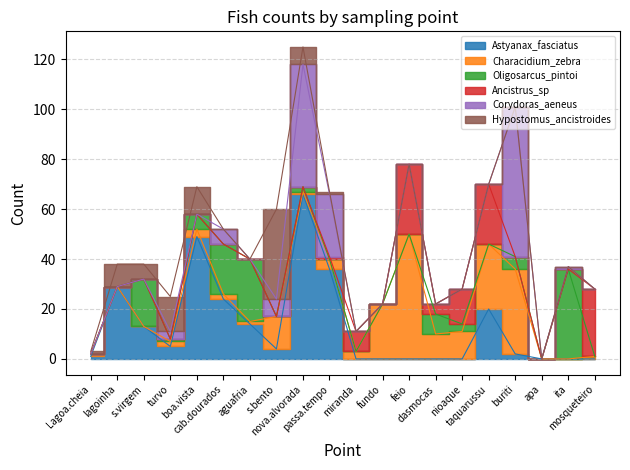

In Characidium_zebra, how many points are higher than both neighbors (excluding endpoints)?

5